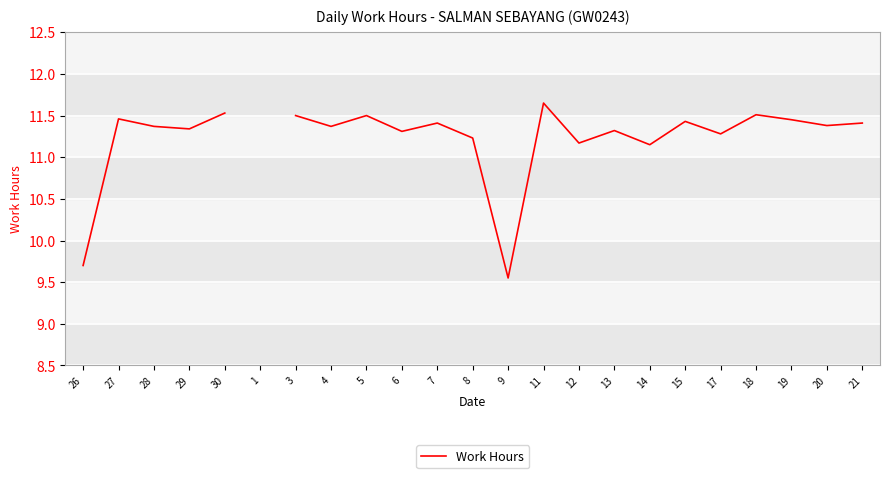

Count the number of values greater than 11.

20